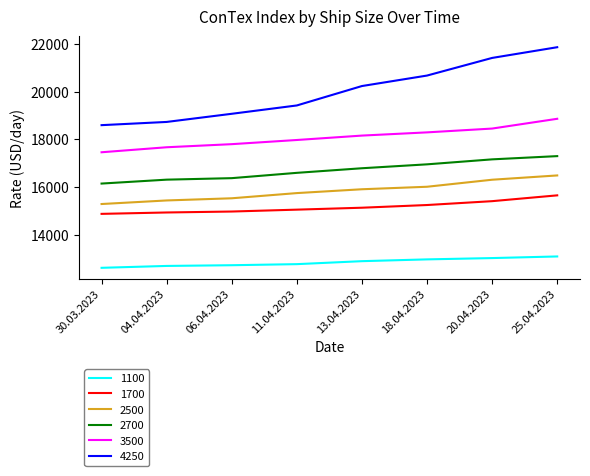

At which category is the sum across all series the highest?

25.04.2023